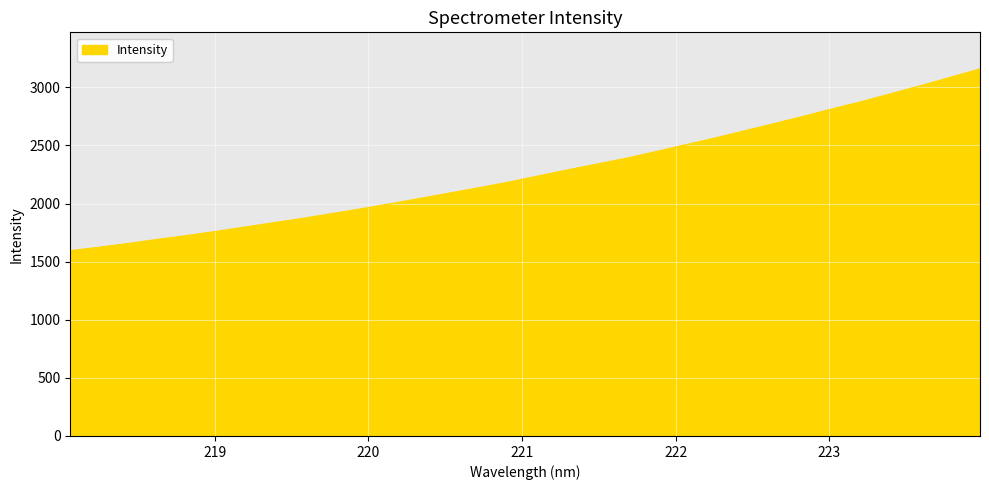

What is the minimum value shown in the chart?

1593.3